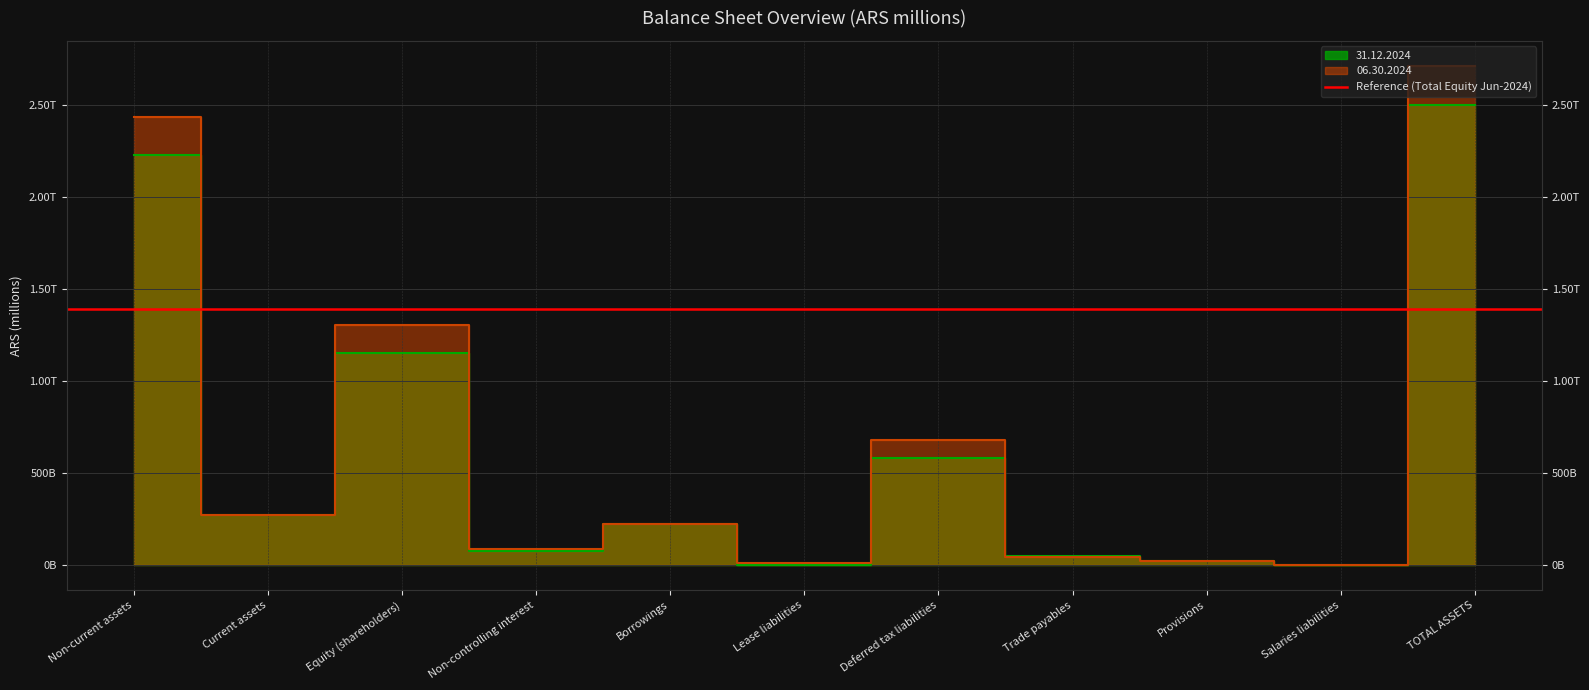

Reading right to left, what are all the values shown in this chart?

31.12.2024: TOTAL ASSETS=2501806	Salaries liabilities=119	Provisions=25327	Trade payables=48107	Deferred tax liabilities=583942	Lease liabilities=3254	Borrowings=224270	Non-controlling interest=80071	Equity (shareholders)=1156469	Current assets=271335	Non-current assets=2230471
06.30.2024: TOTAL ASSETS=2715510	Salaries liabilities=136	Provisions=25461	Trade payables=46414	Deferred tax liabilities=679023	Lease liabilities=10972	Borrowings=224518	Non-controlling interest=89386	Equity (shareholders)=1306592	Current assets=275848	Non-current assets=2439662